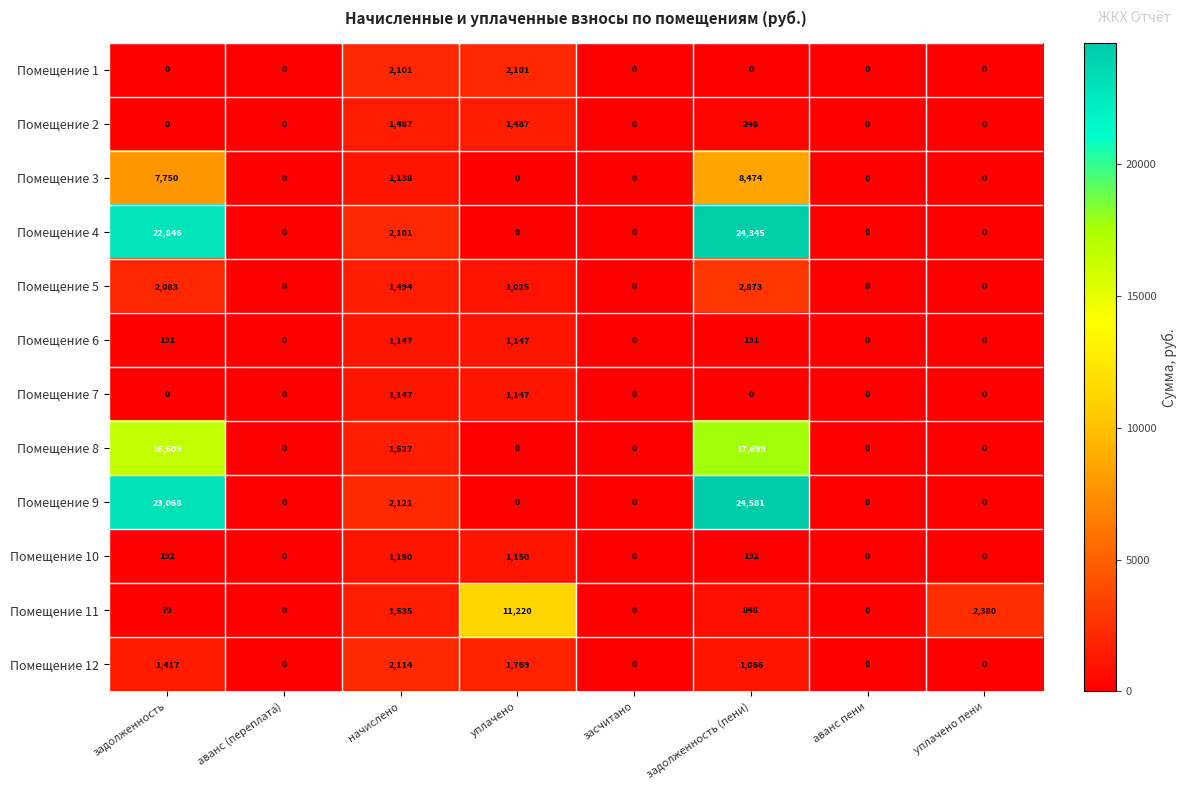

Is it true that Помещение 6 equals 0 at аванс (переплата)?

True